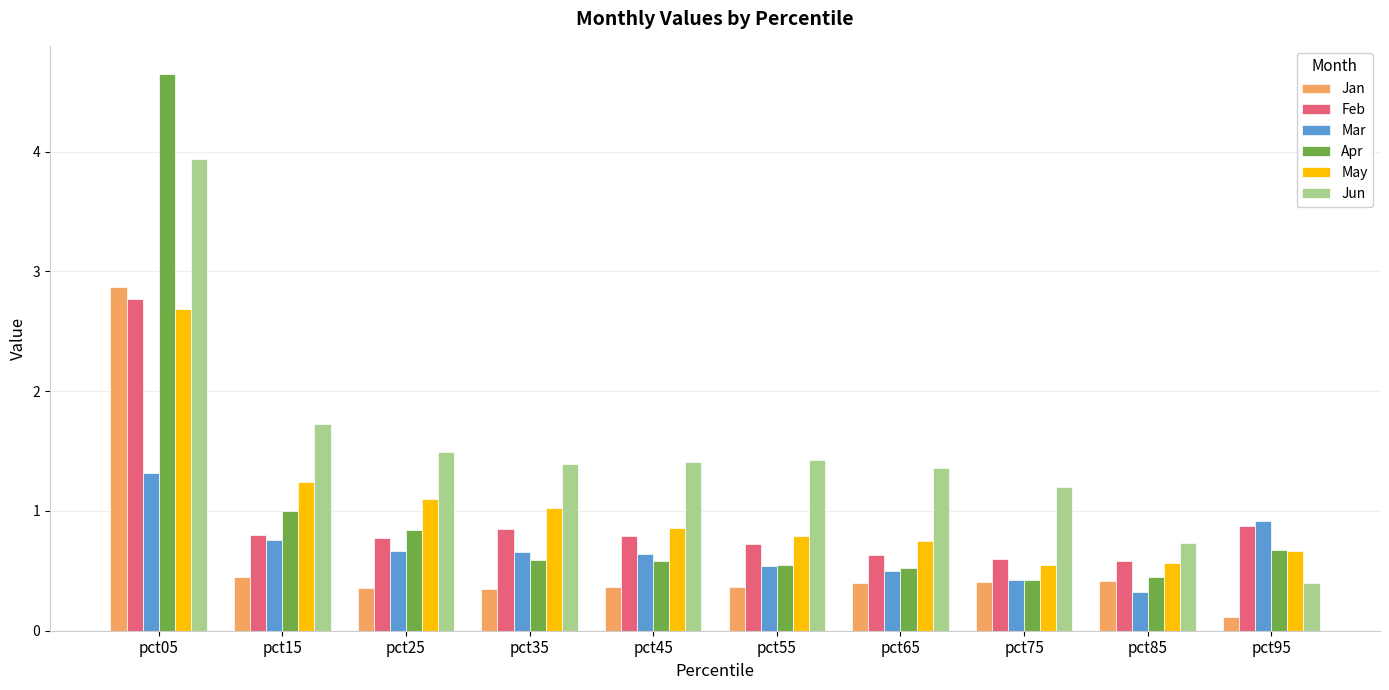

Which label corresponds to the smallest value in the chart?

pct95